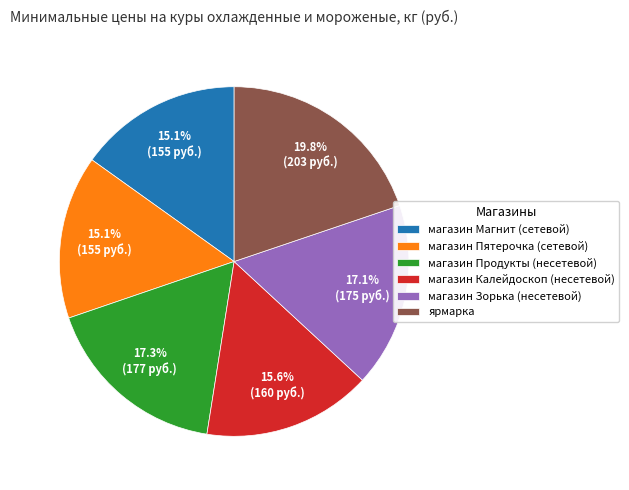

What is the largest slice in the pie chart?

ярмарка